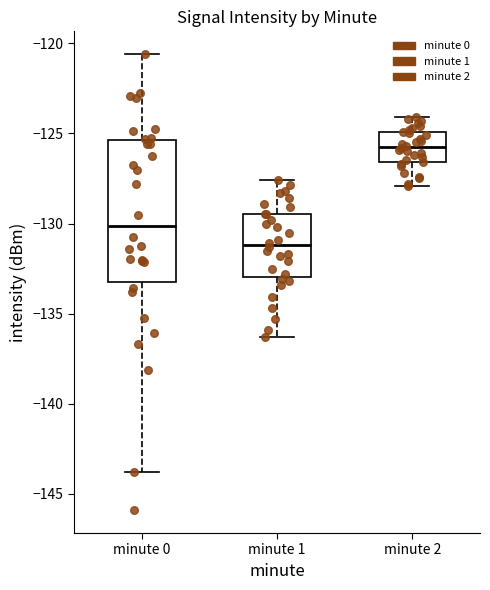

Which box's median line is the lowest?

minute 1